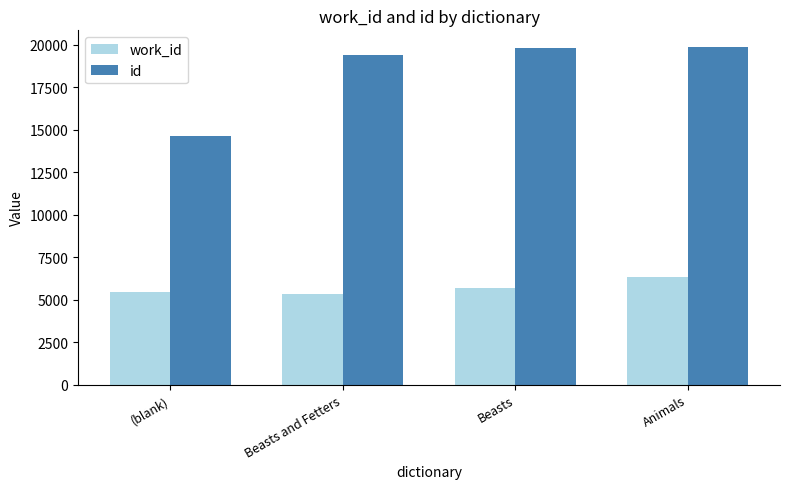

How many bars are there in each group?

2